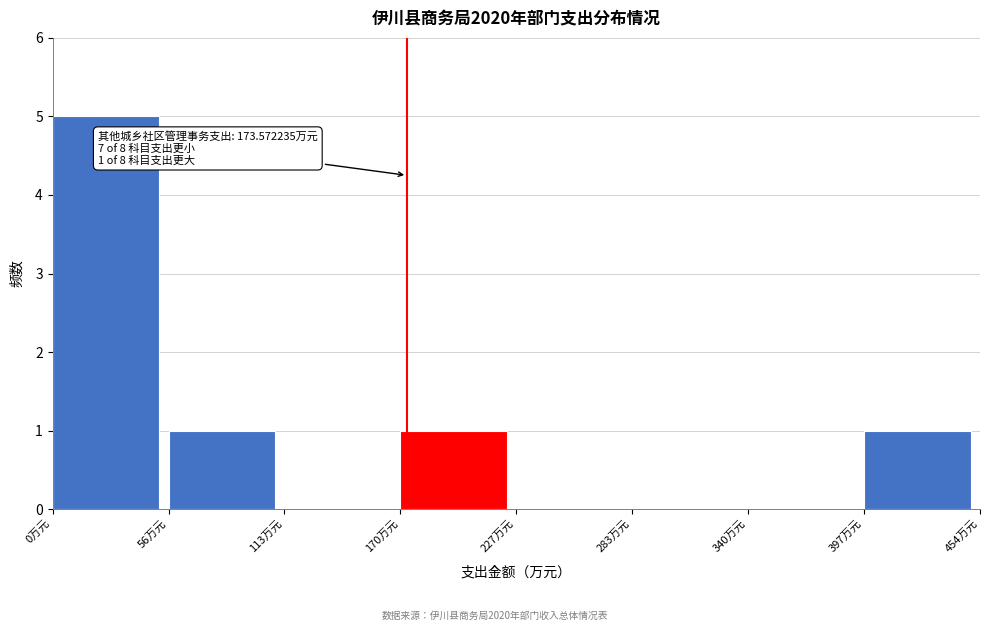

Which range on the x-axis has the tallest bar?

0 to 60